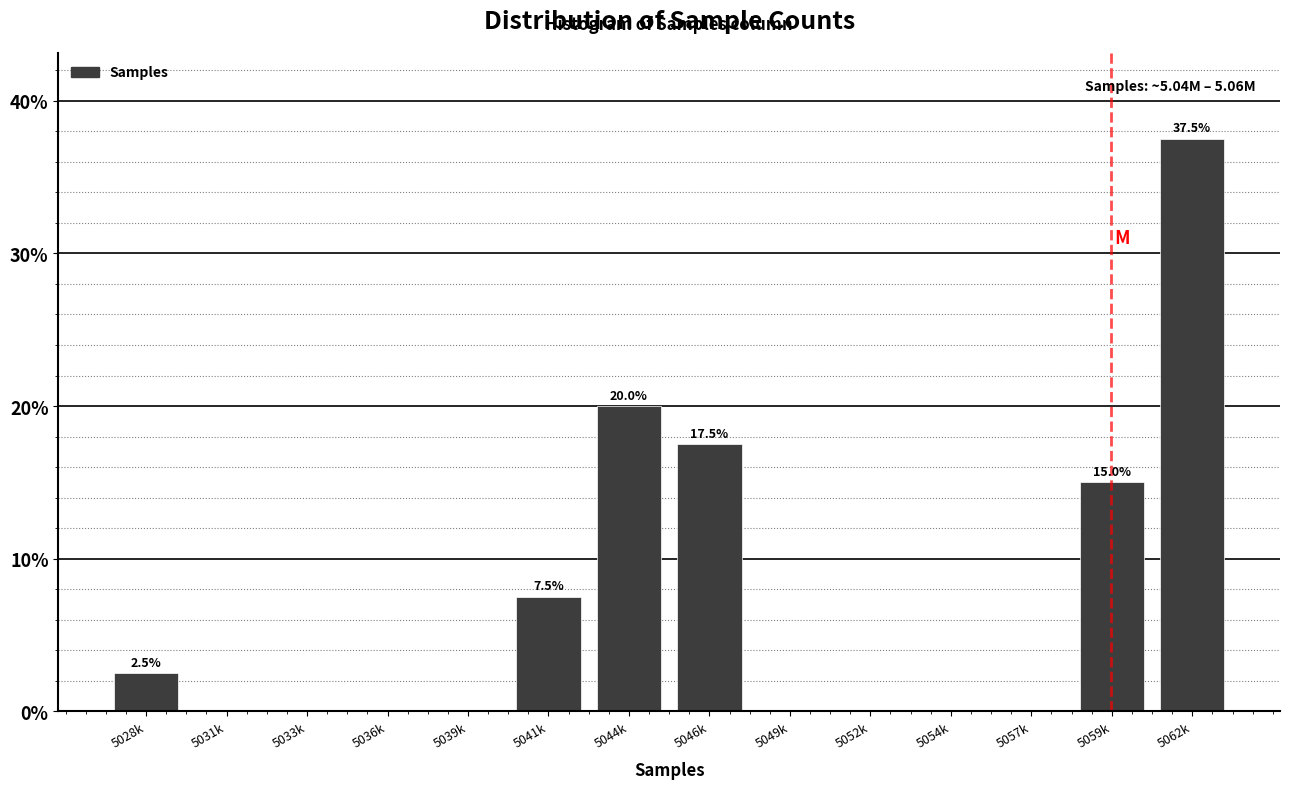

Reading left to right, transcribe all the data shown in this chart.

5028k=2.5	5031k=0.0	5033k=0.0	5036k=0.0	5039k=0.0	5041k=7.5	5044k=20.0	5046k=17.5	5049k=0.0	5052k=0.0	5054k=0.0	5057k=0.0	5059k=15.0	5062k=37.5